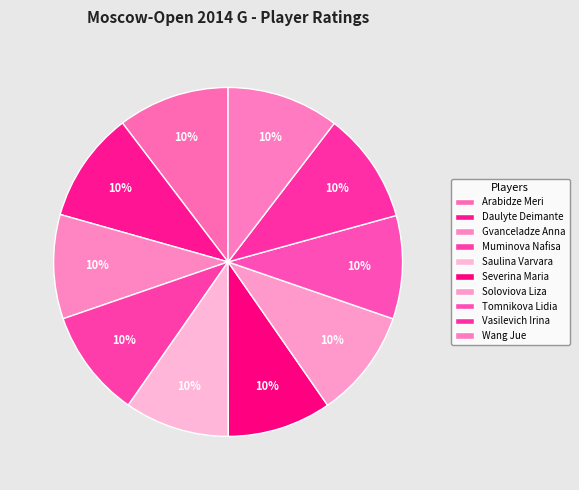

Is Muminova Nafisa the majority of the pie?

No